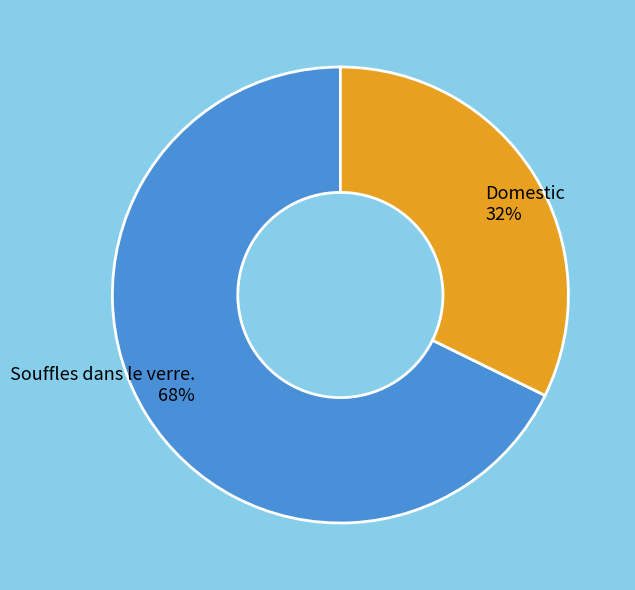

To the nearest percent, what is the average slice percentage?

50%